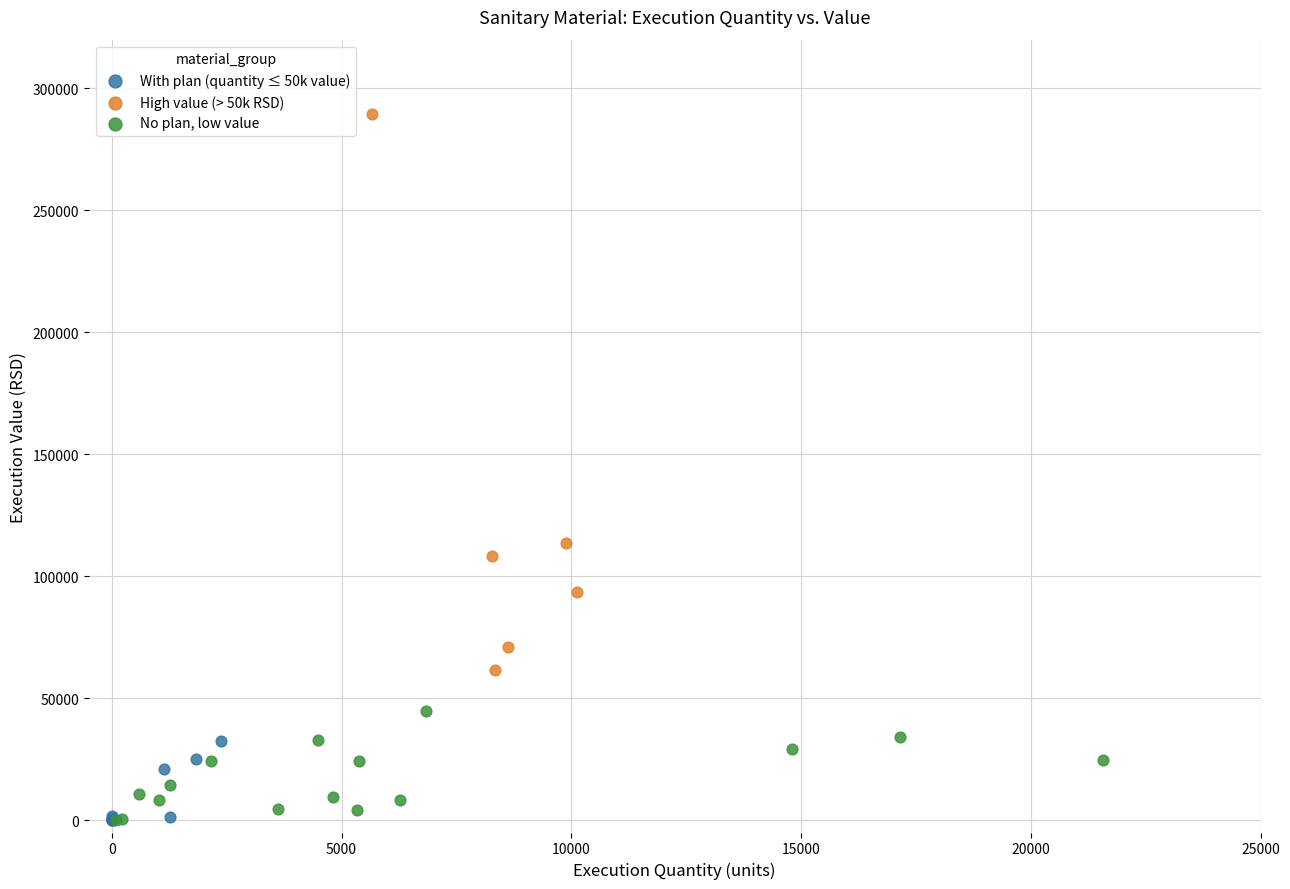

Which series reaches the maximum Y coordinate?

High value (> 50k RSD)